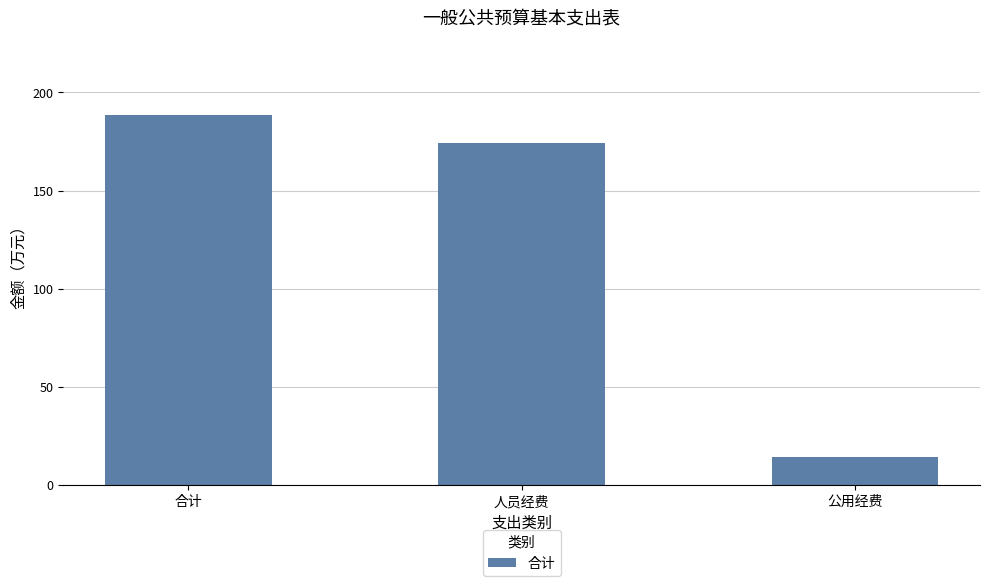

What is the maximum value shown in the chart?

188.7